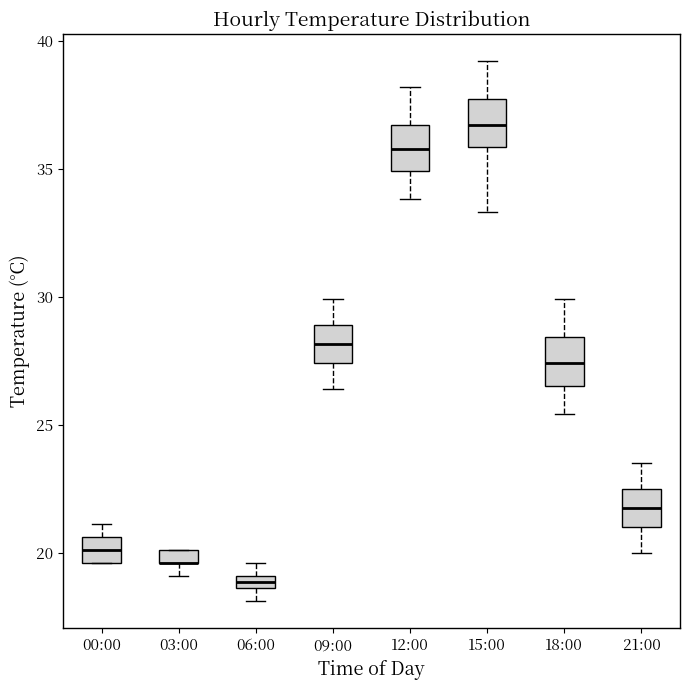

Where does the median line of the box for 15:00 sit on the y-axis? The values are not printed on the chart, so give them approximately, as read against the axis.

36.5